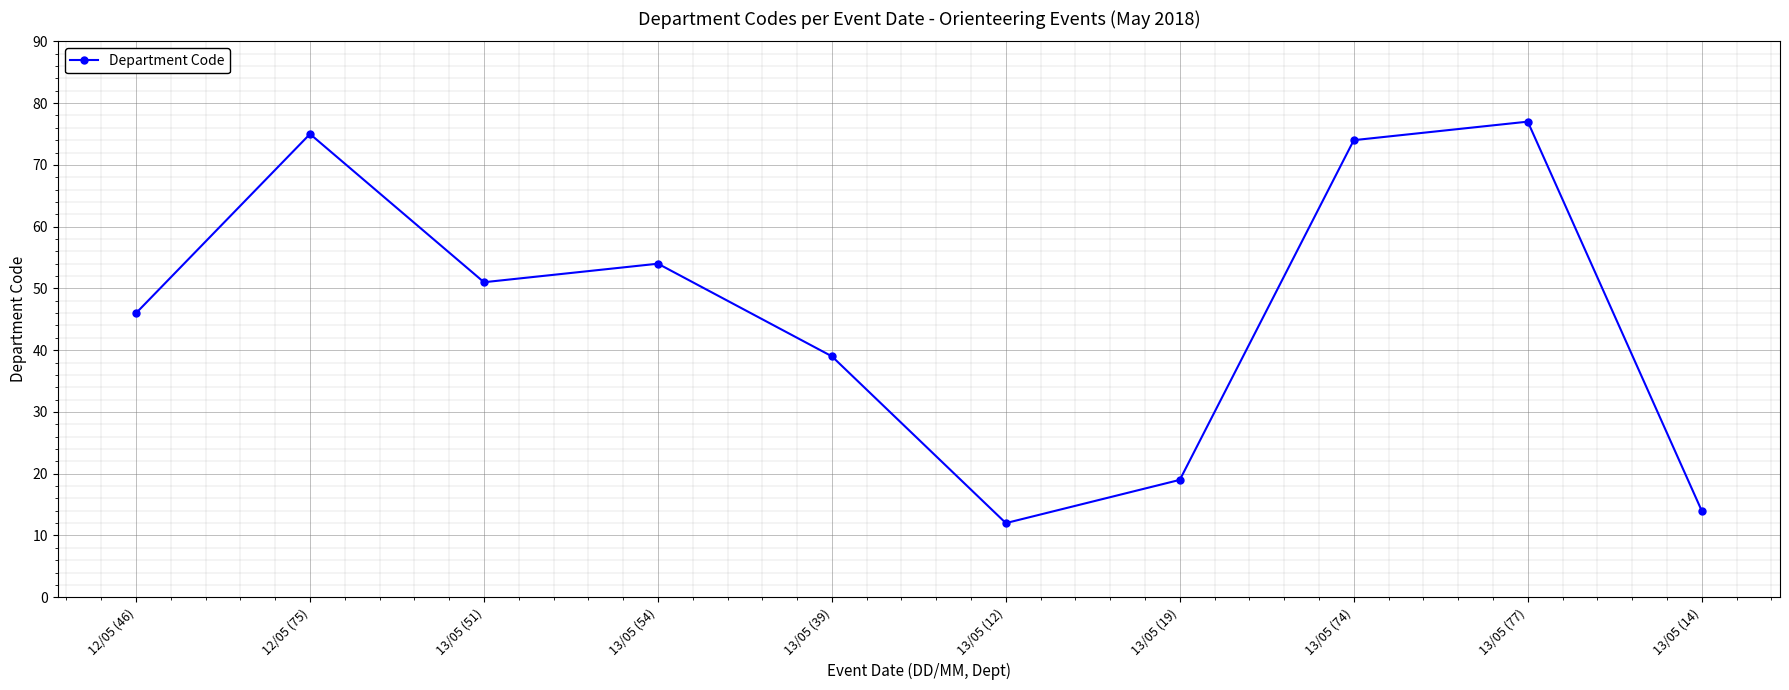

True or false: the data shows 32 at 13/05 (77).

False